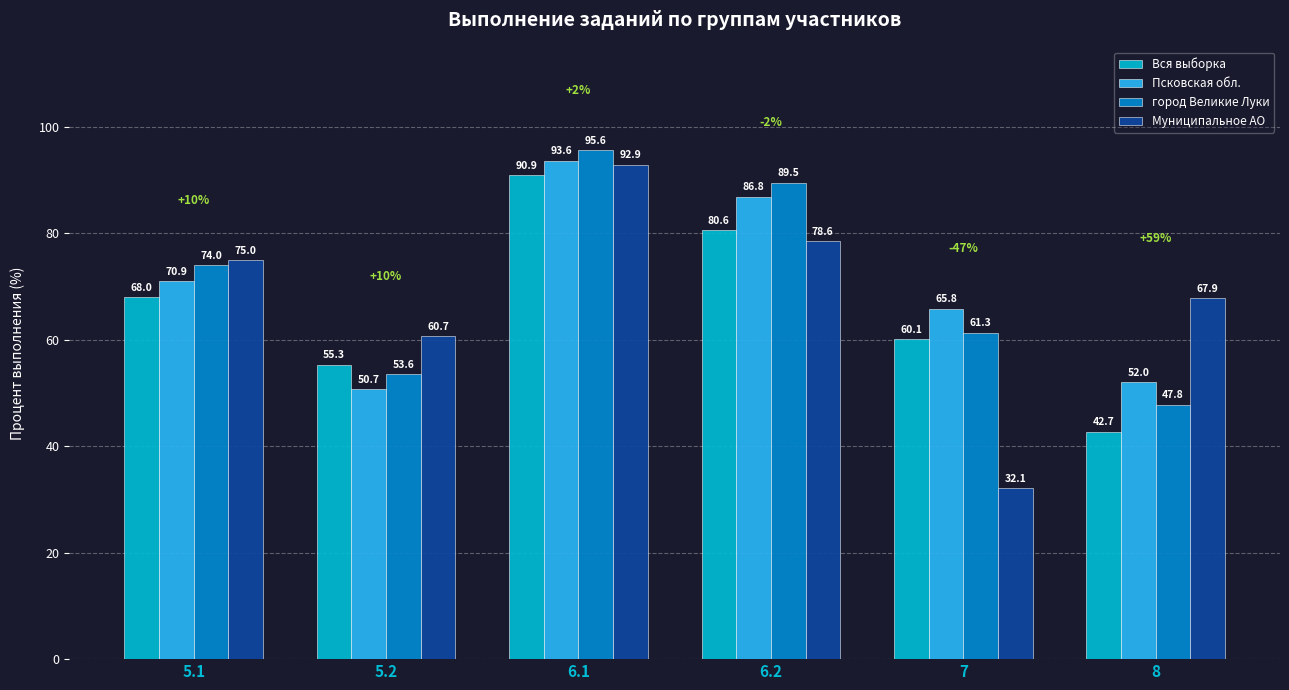

Where is город Великие Луки nearest to the value 71?

5.1